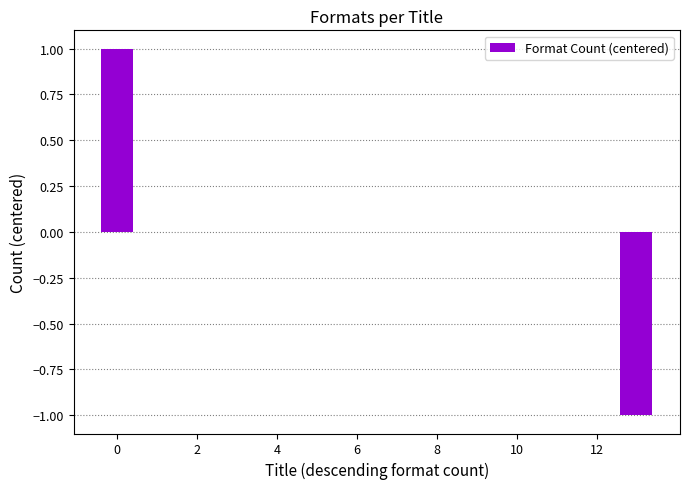

Reading left to right, extract all data points from this chart.

1	0	0	0	0	0	0	0	0	0	0	0	0	-1